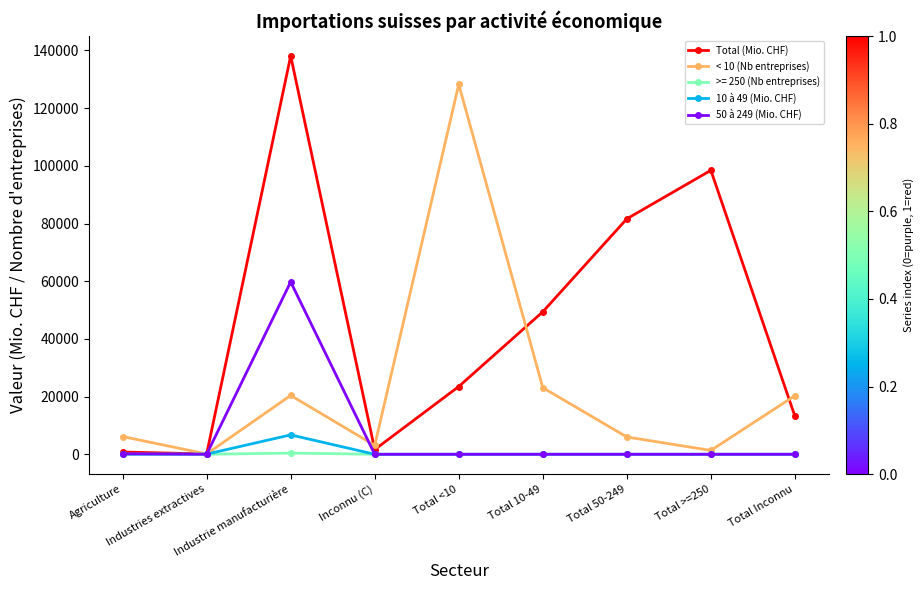

What is the difference between the second highest and second lowest values in the Total (Mio. CHF) series?

97657.1